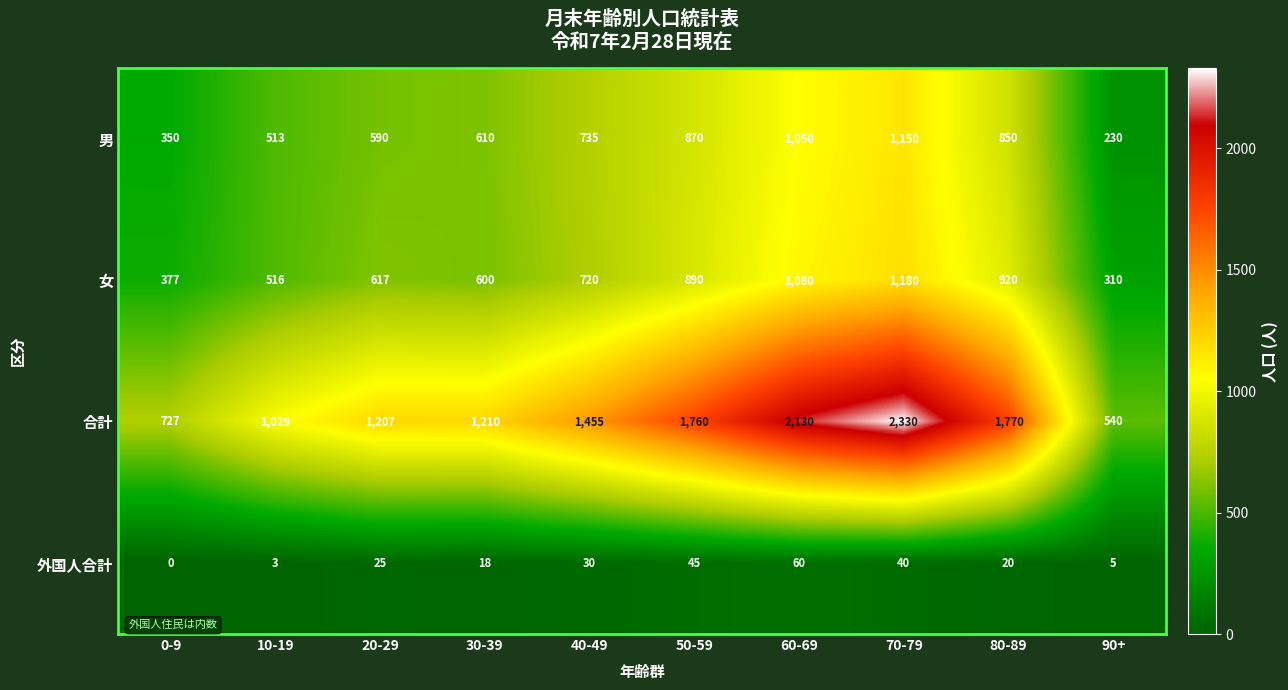

What is the difference between the maximum and minimum values in the 男 series?

920